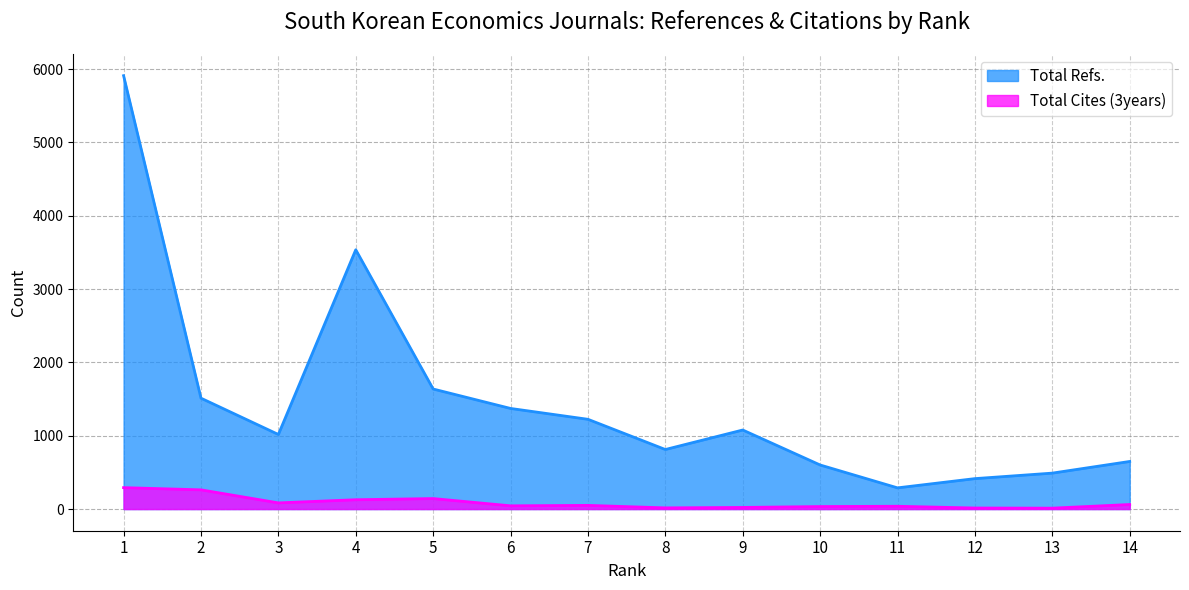

The value of Total Cites (3years) at 10 is 34. True or false?

True